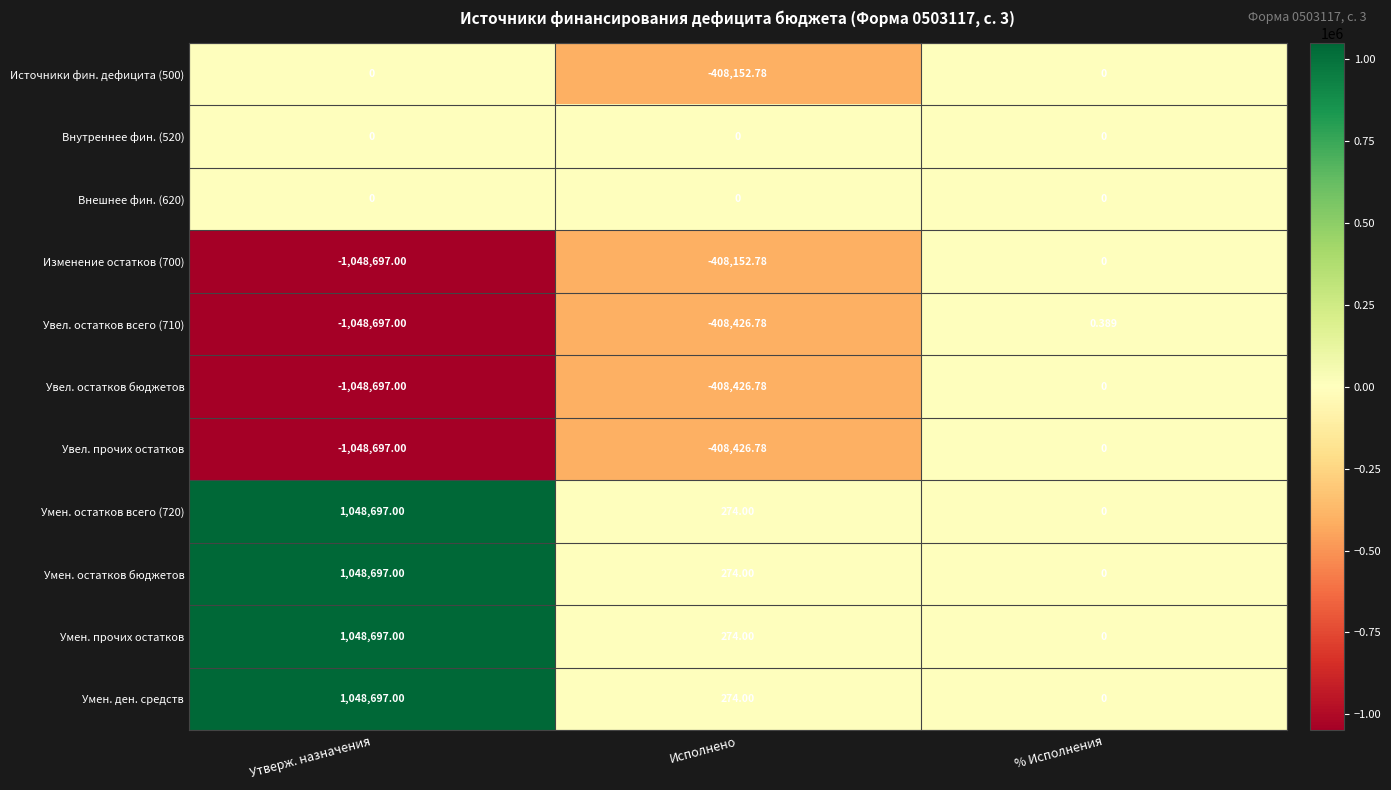

Which category has the lowest value across all series?

Утверж. назначения